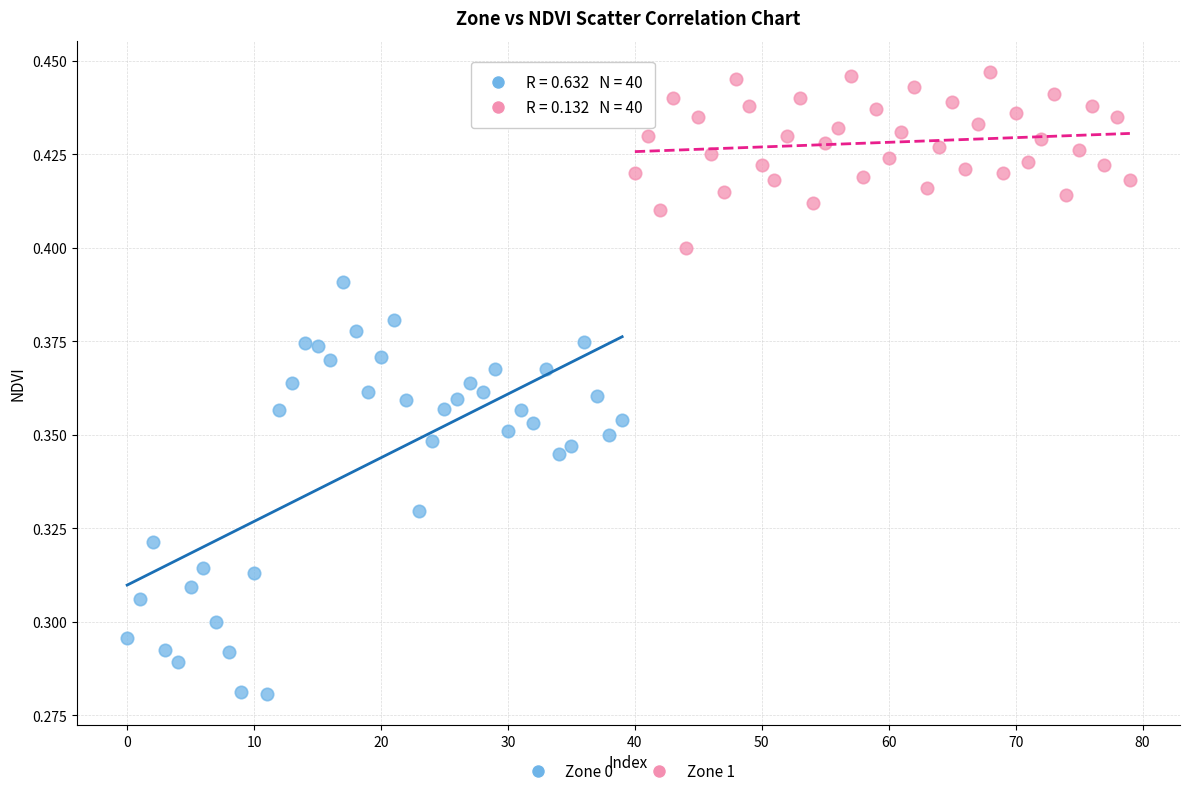

Which series reaches the minimum Y coordinate?

Zone 0